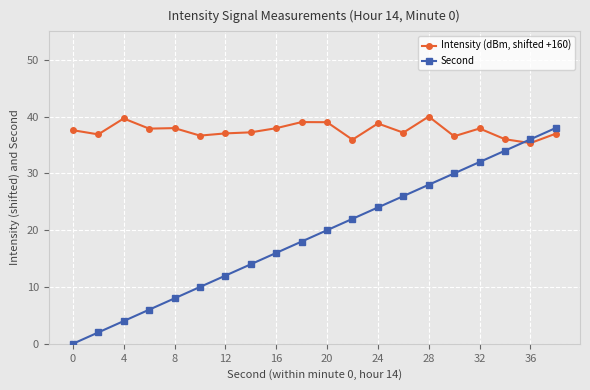

What is the average value of the Second series?

19.0